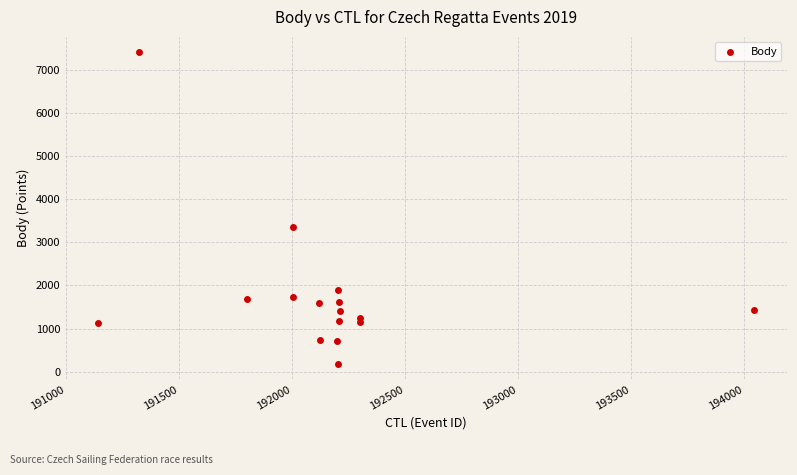

What Y value in the scatter plot is closest to 3796?

3354